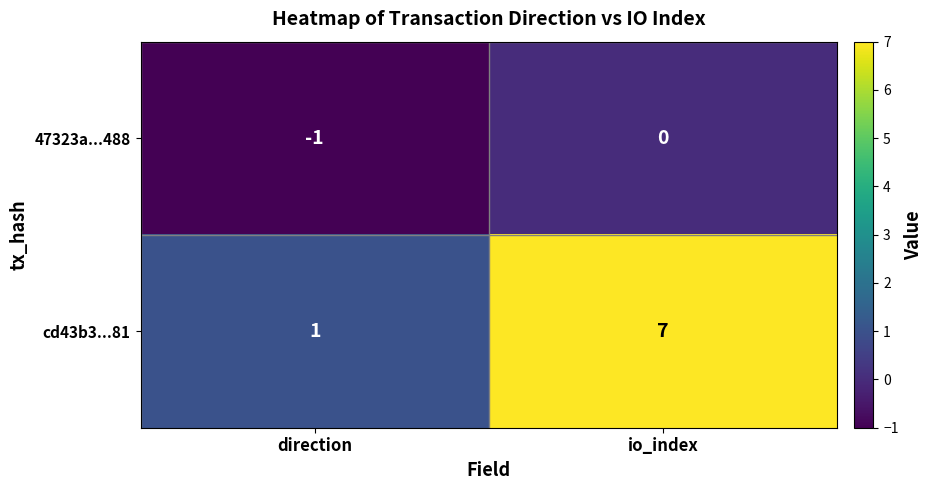

Between direction and io_index, which series saw the biggest shift?

cd43b3...81